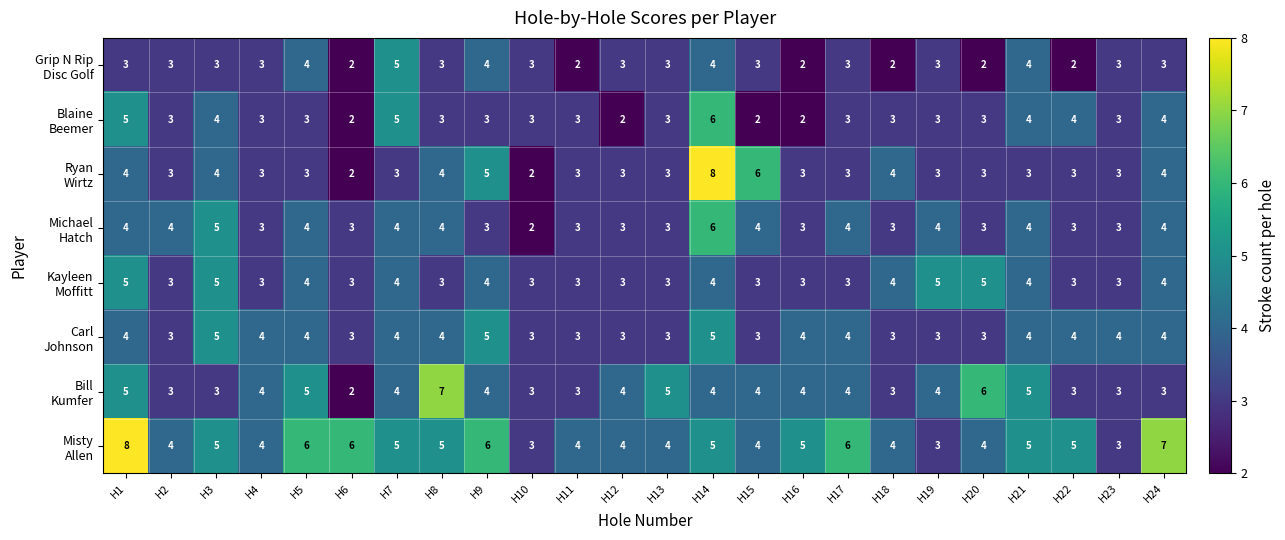

What is the difference between the highest and lowest values at H22?

3